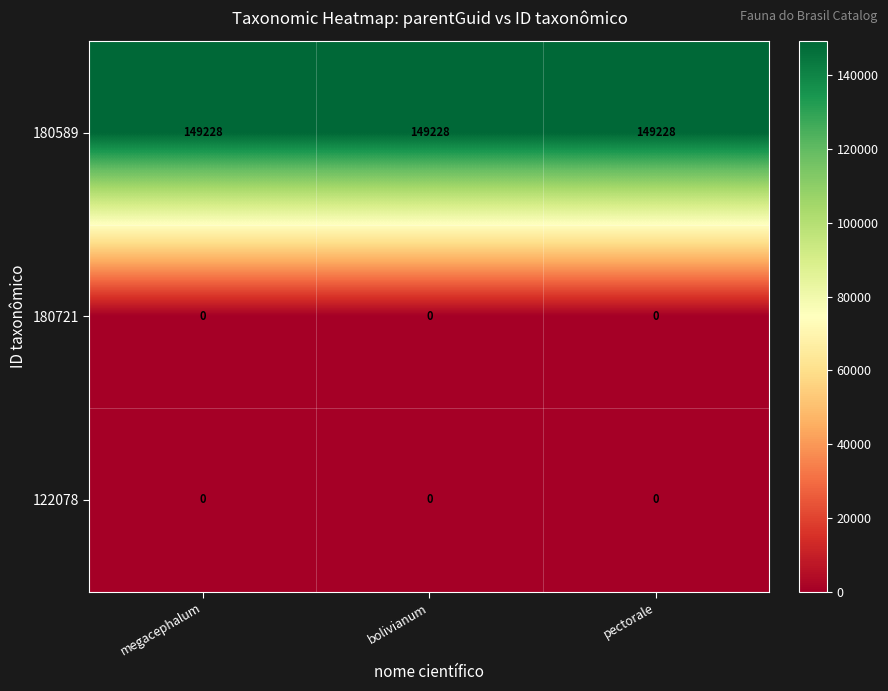

True or false: 180589 has a value of 149228 at pectorale.

True